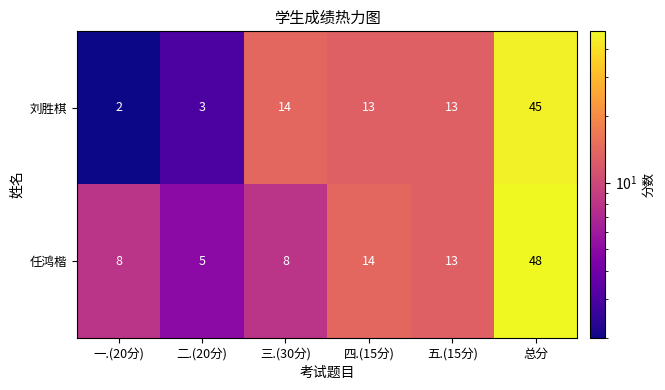

Rank the series at 一.(20分) from lowest to highest value.

刘胜棋, 任鸿楷